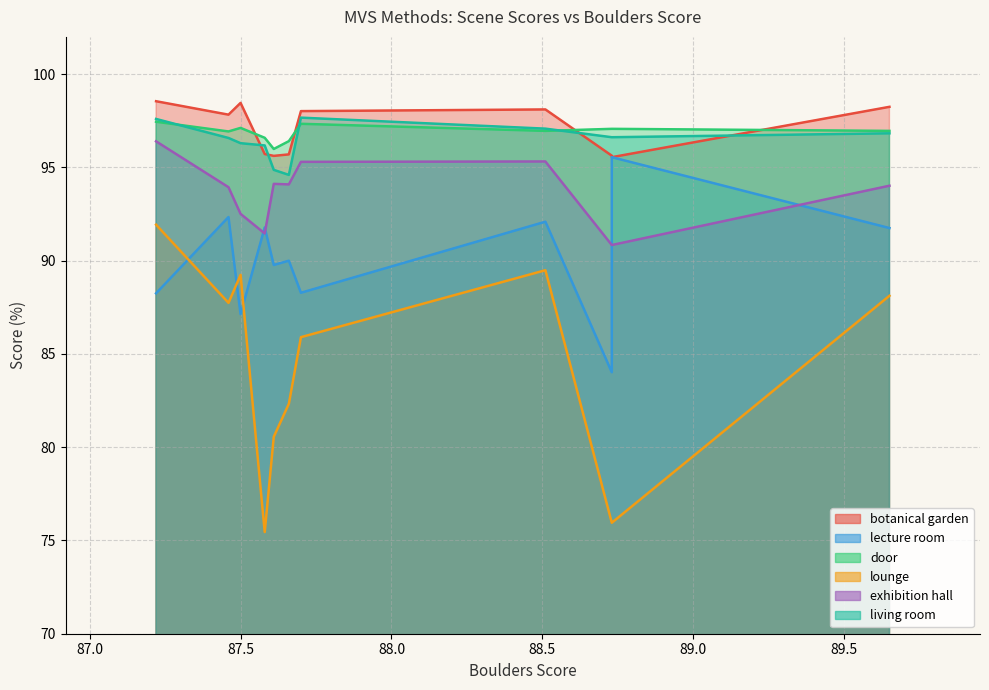

The value of lecture room at 87.7 is 59.7. True or false?

False